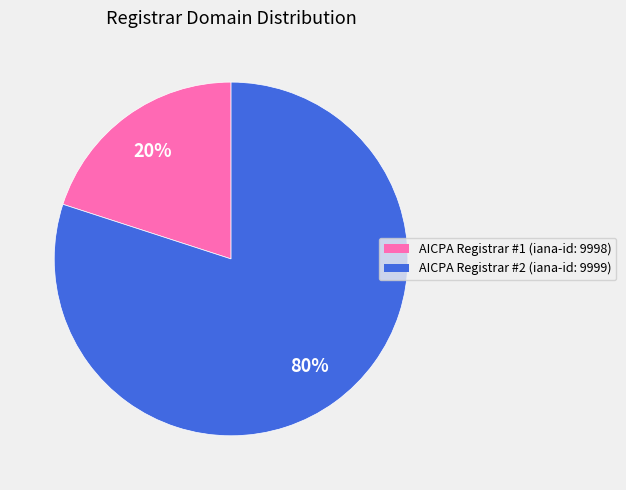

Does any single category account for the majority?

Yes